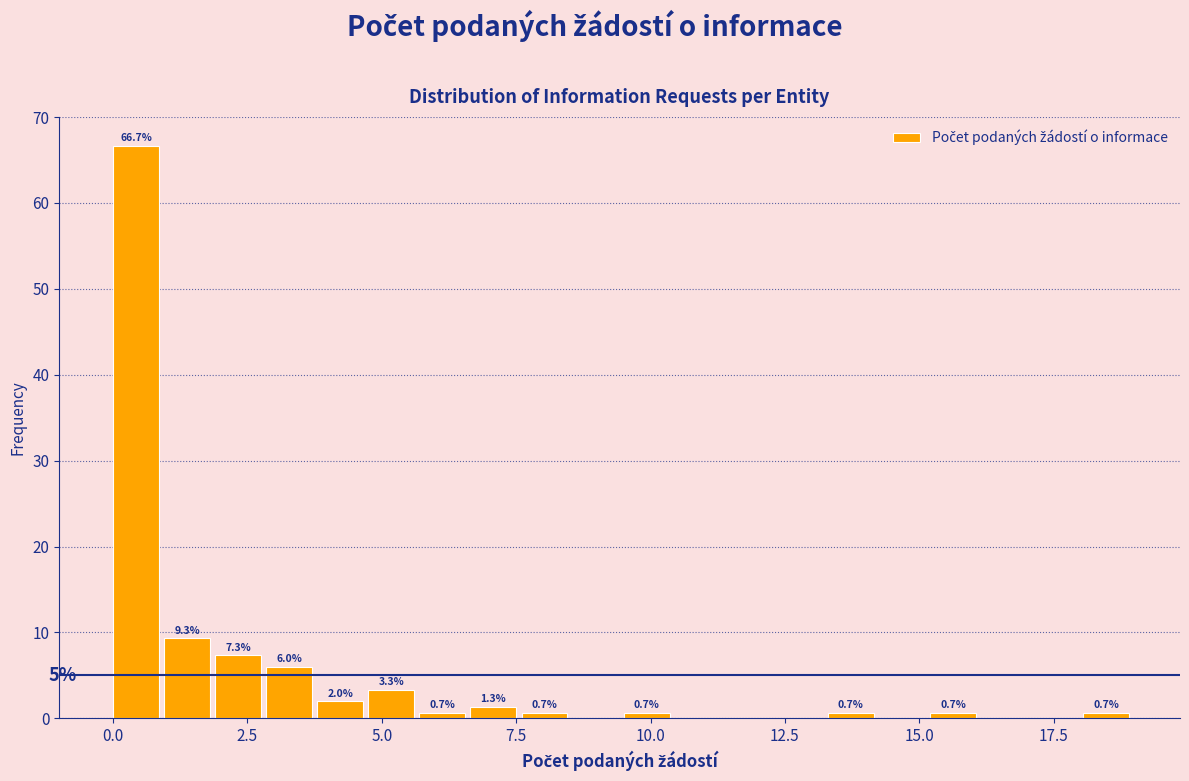

Around what value on the x-axis is the tallest bar? Give the approximate position of its centre, as read against the axis.

0.5